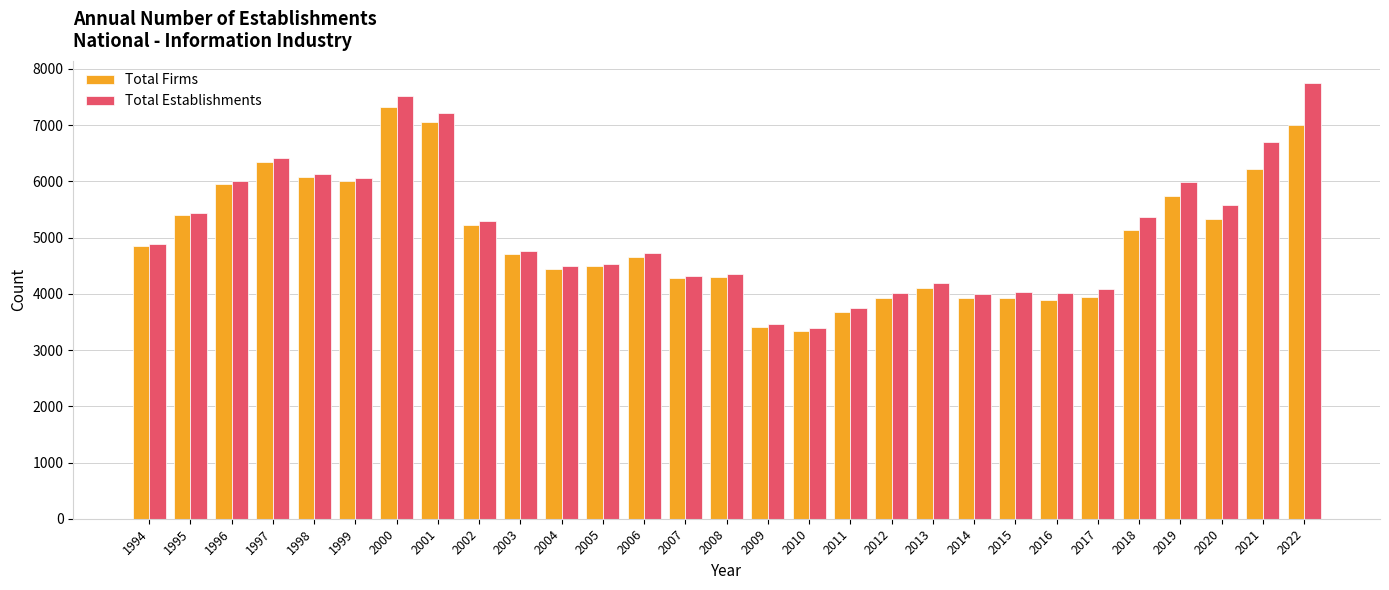

List the series in order of their peak value, highest first.

Total Establishments, Total Firms